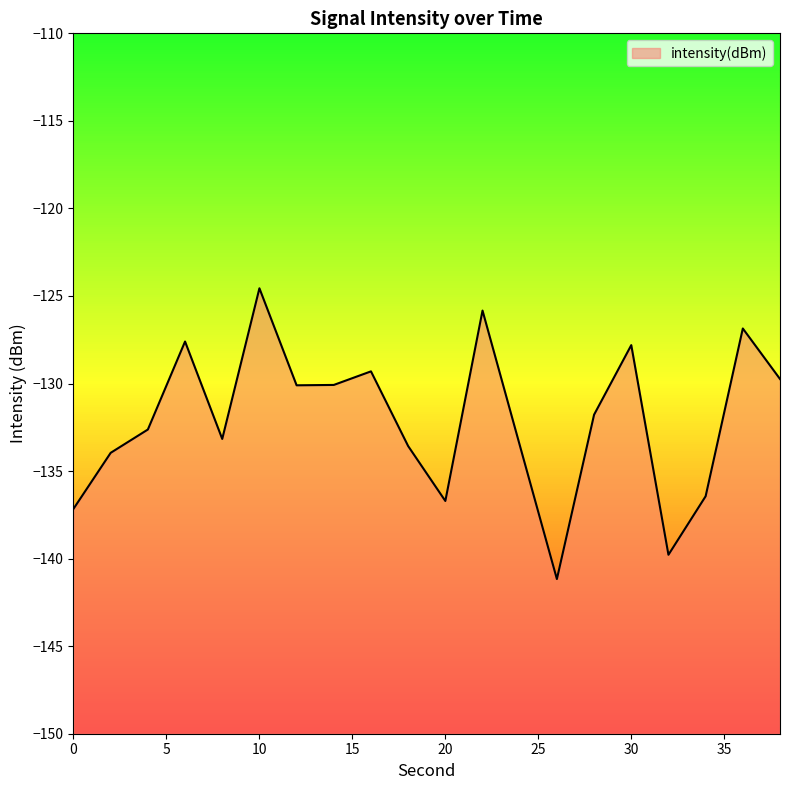

What is the difference between the maximum and second lowest values?

15.2